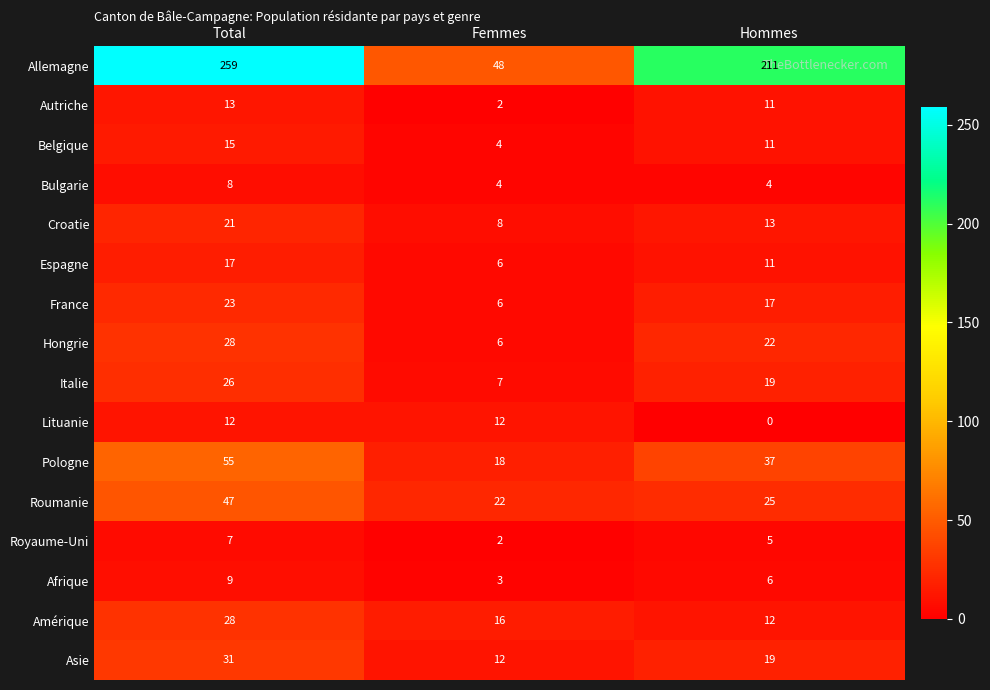

Count the number of data series in this chart.

16